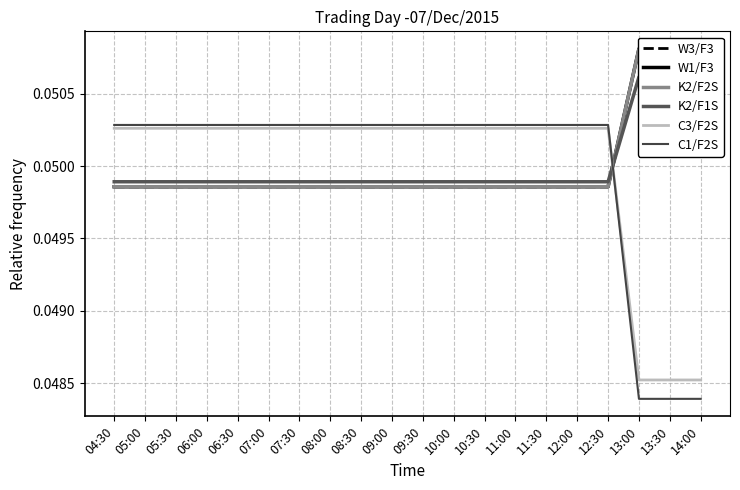

The value of W1/F3 at 06:00 is 0.1. True or false?

False